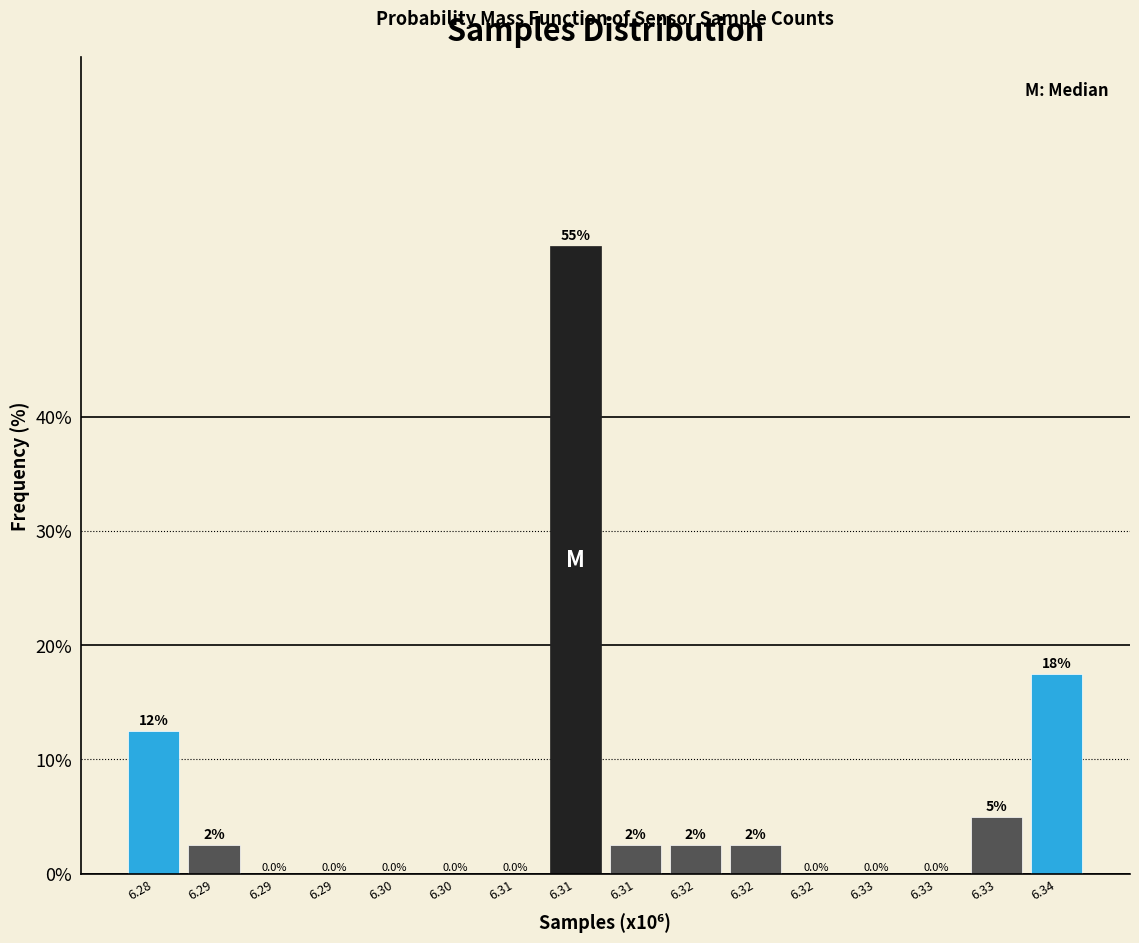

How many values are above zero?

8